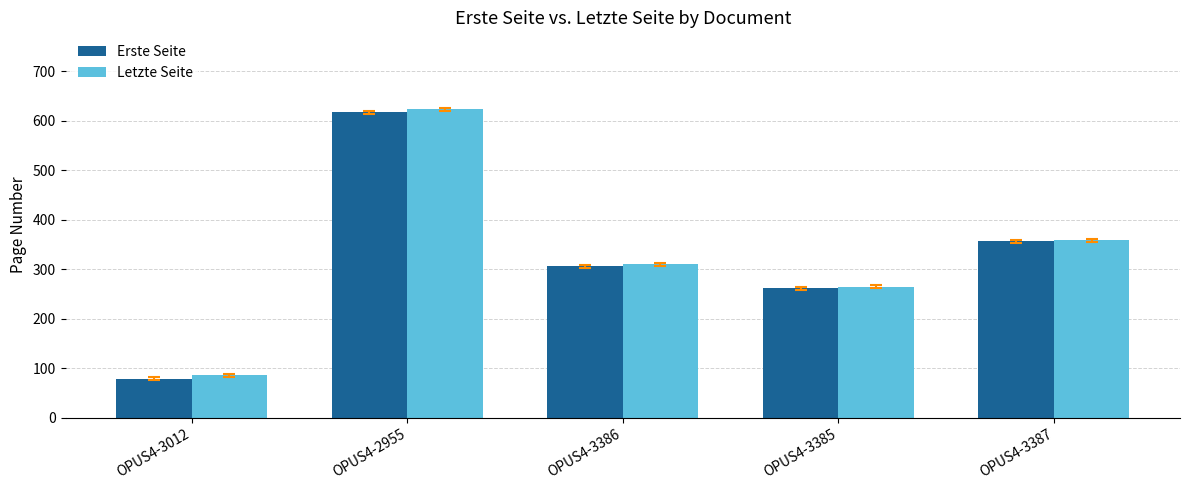

Which series changed the most between OPUS4-2955 and OPUS4-3386?

Letzte Seite